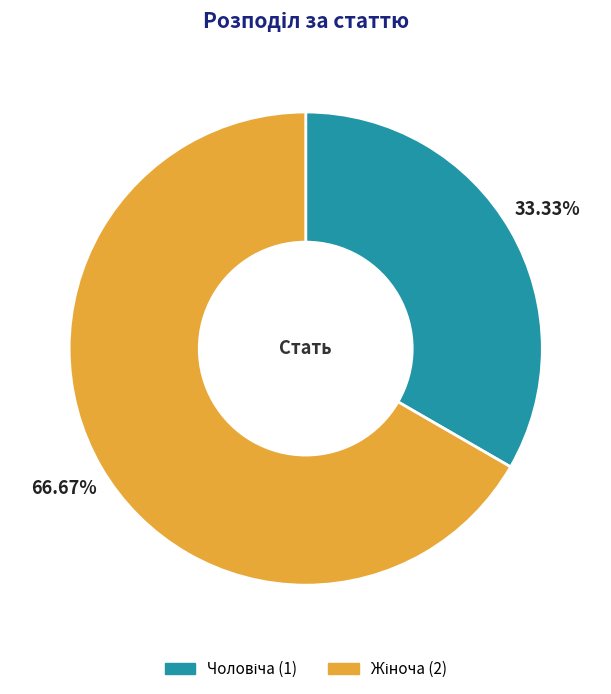

Does any single category account for the majority?

Yes